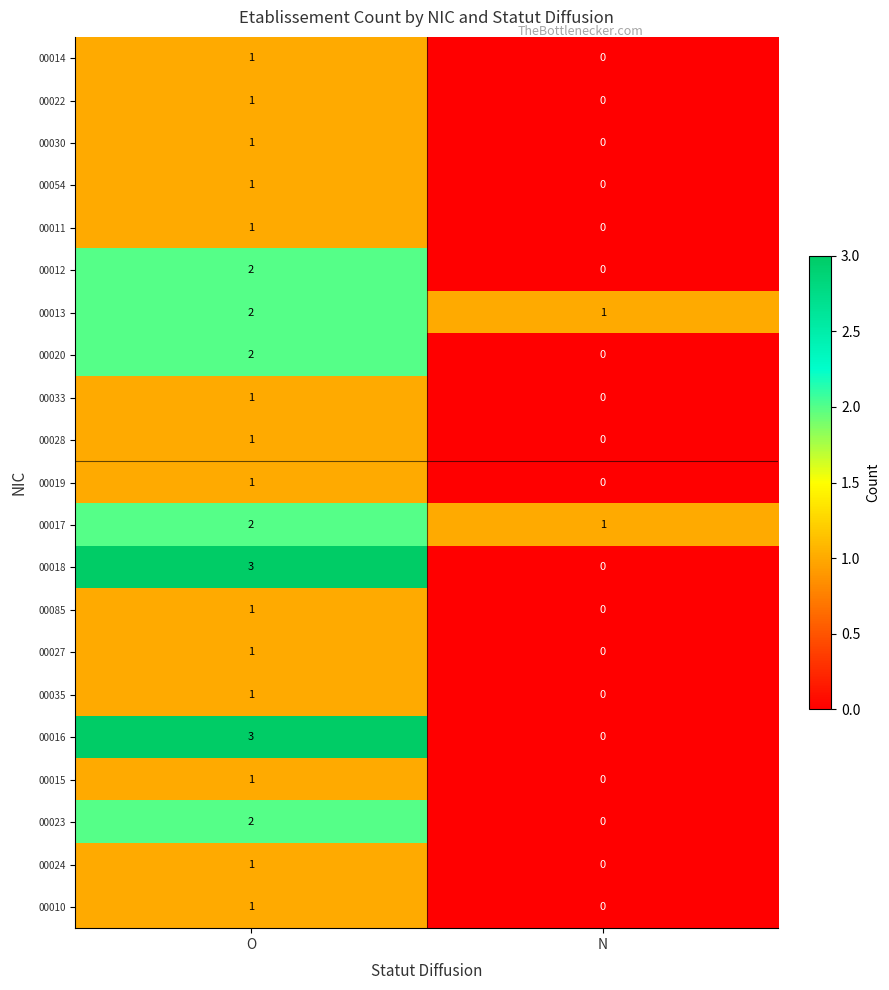

The value of 00013 at N is 0. True or false?

False